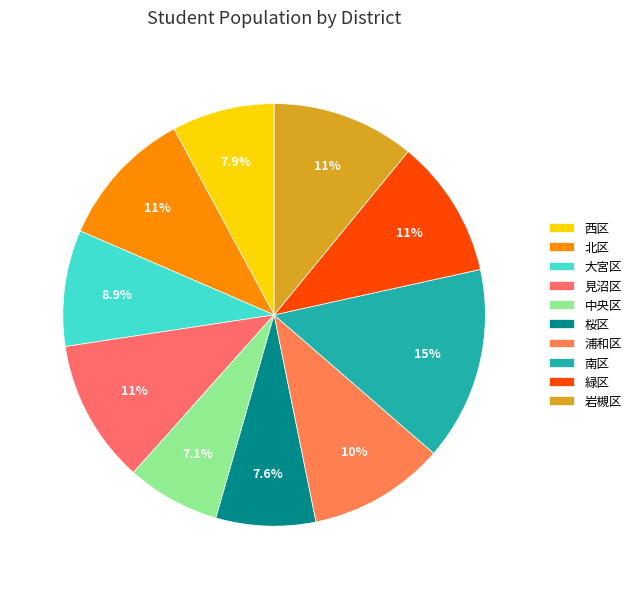

Is there a majority slice in this chart?

No